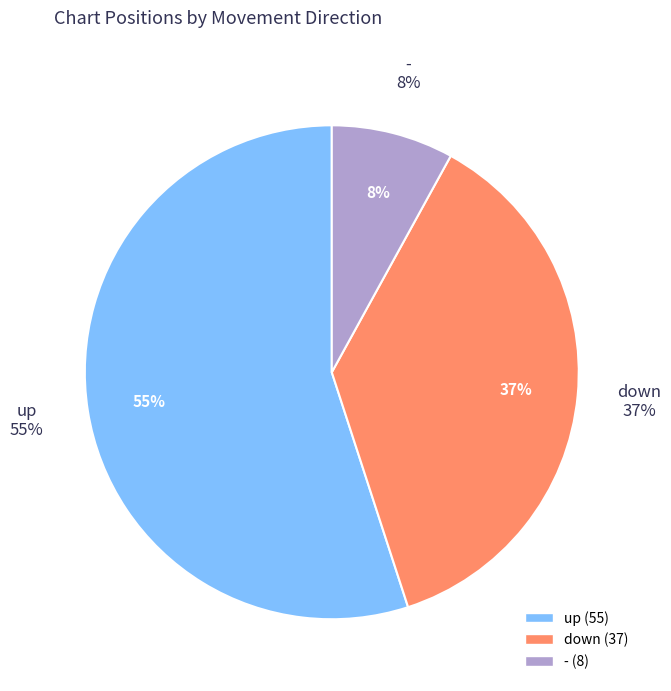

Which slice is the smallest?

-